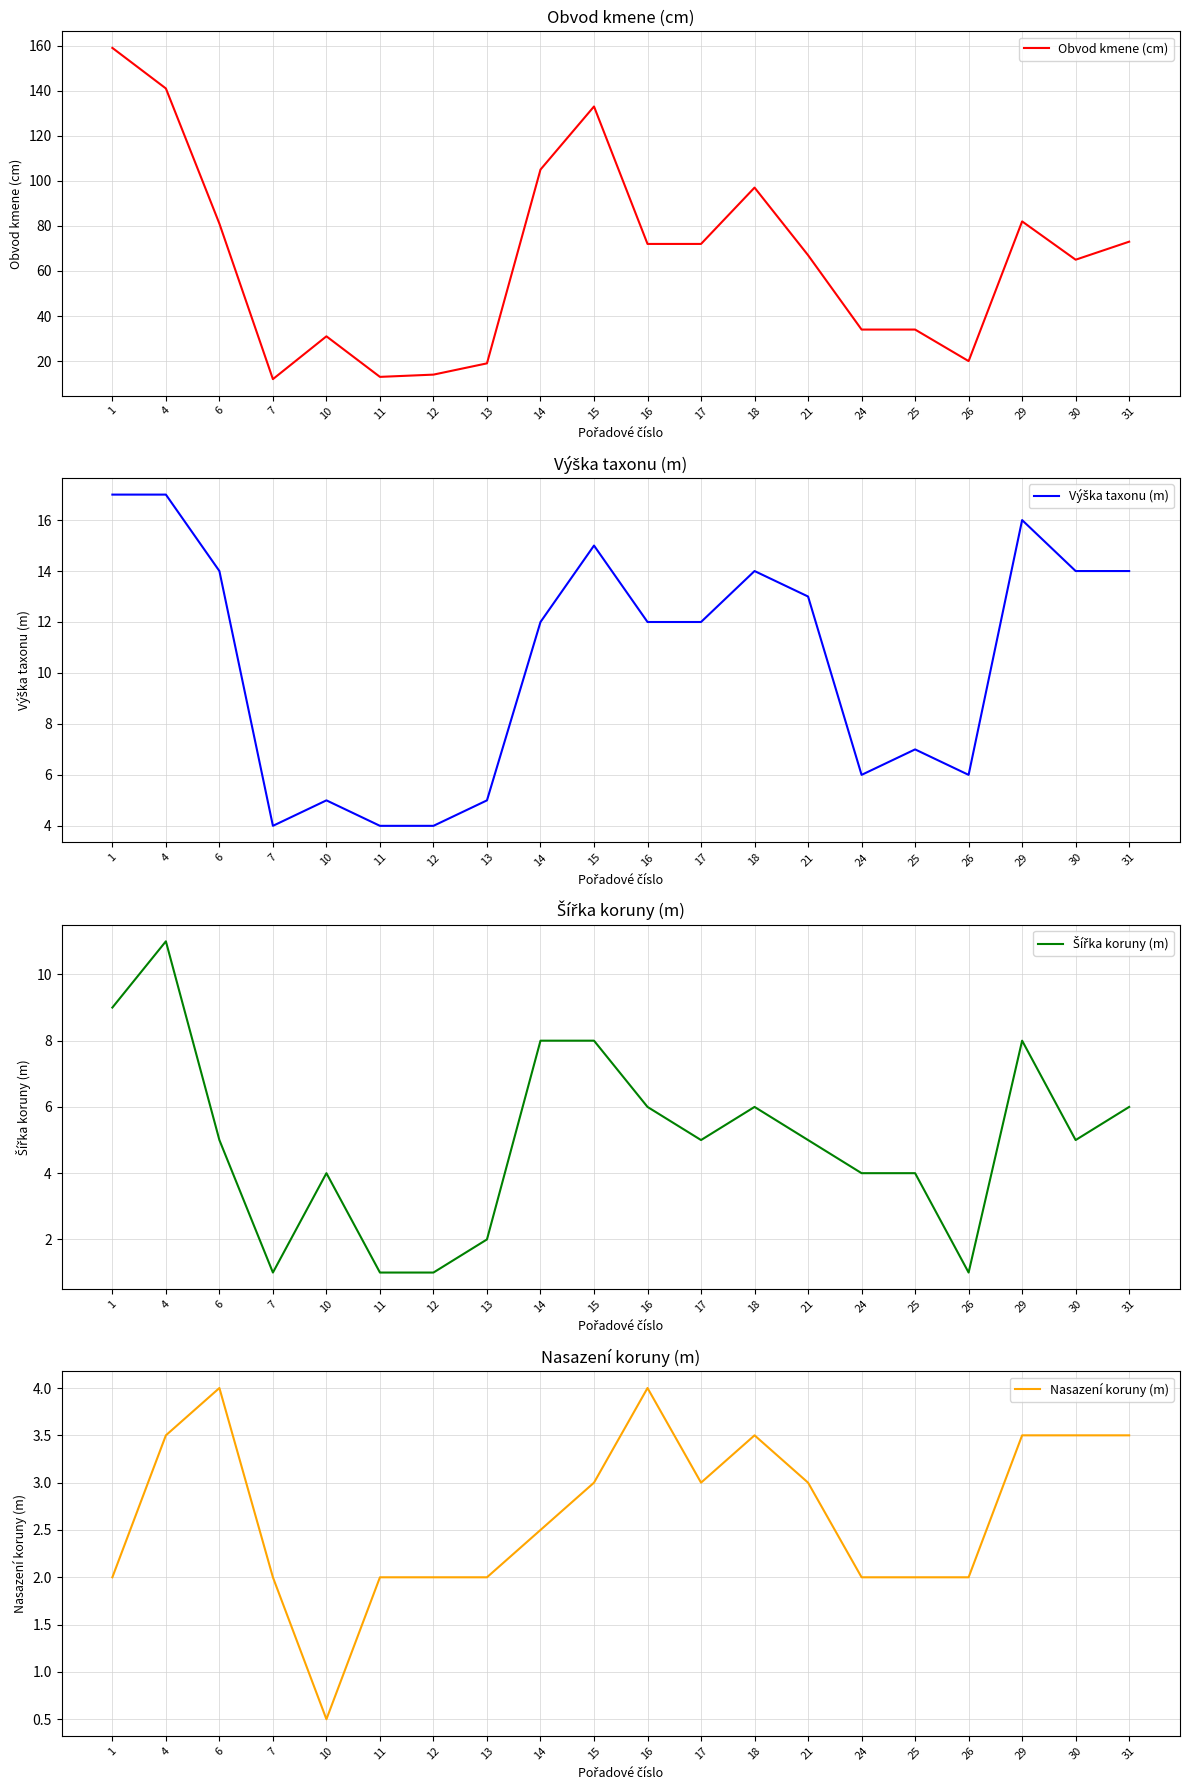

Which series has the largest total across all categories?

Obvod kmene (cm)